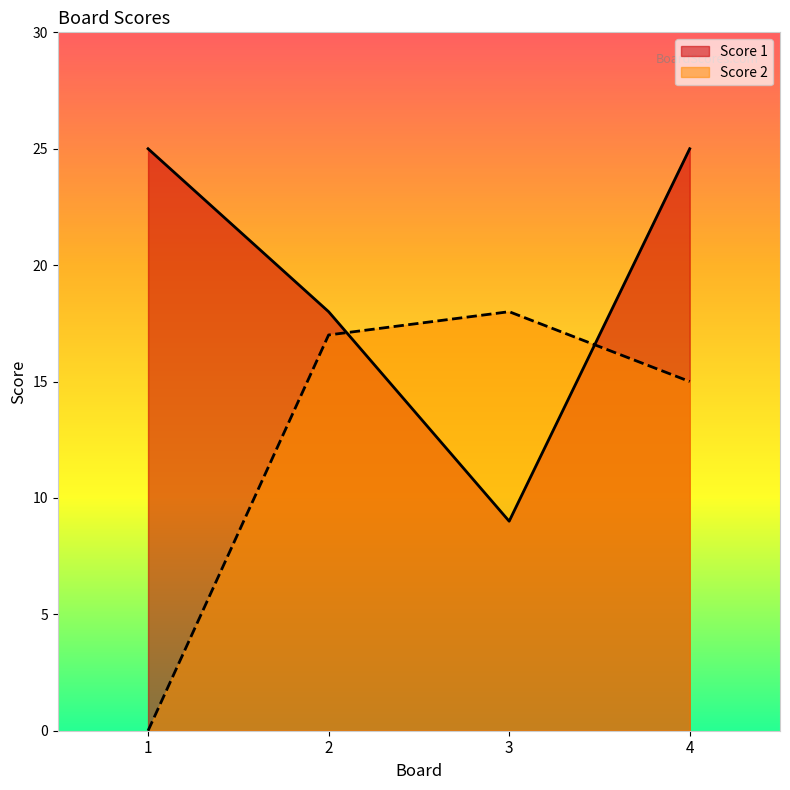

What is the minimum value for Score 1?

9